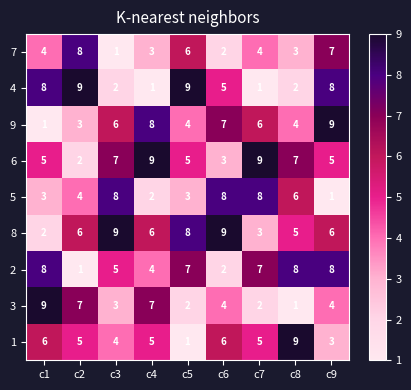

Where is 2 nearest to the value 4?

c4